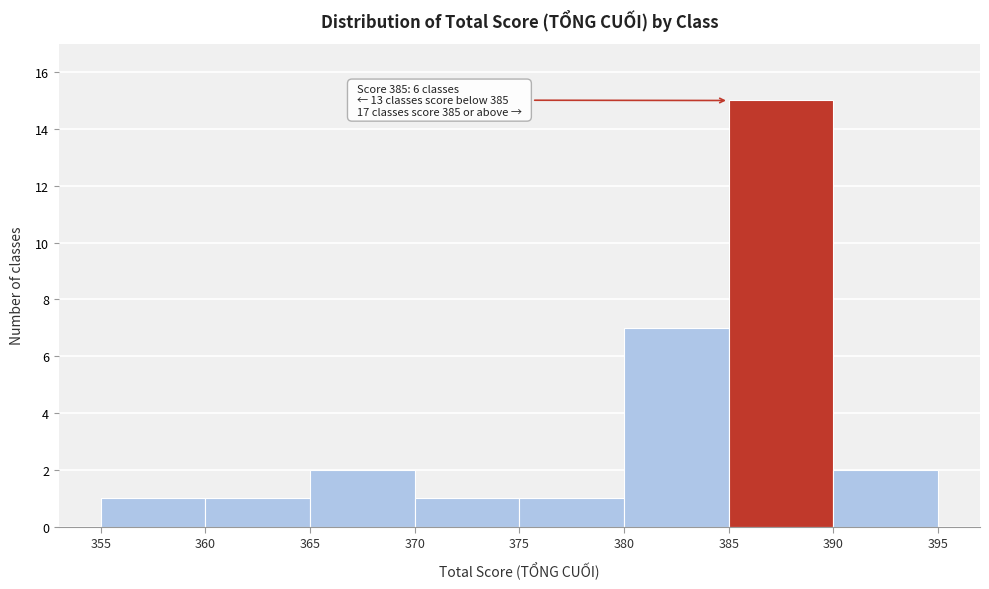

Which range on the x-axis has the tallest bar?

385 to 390